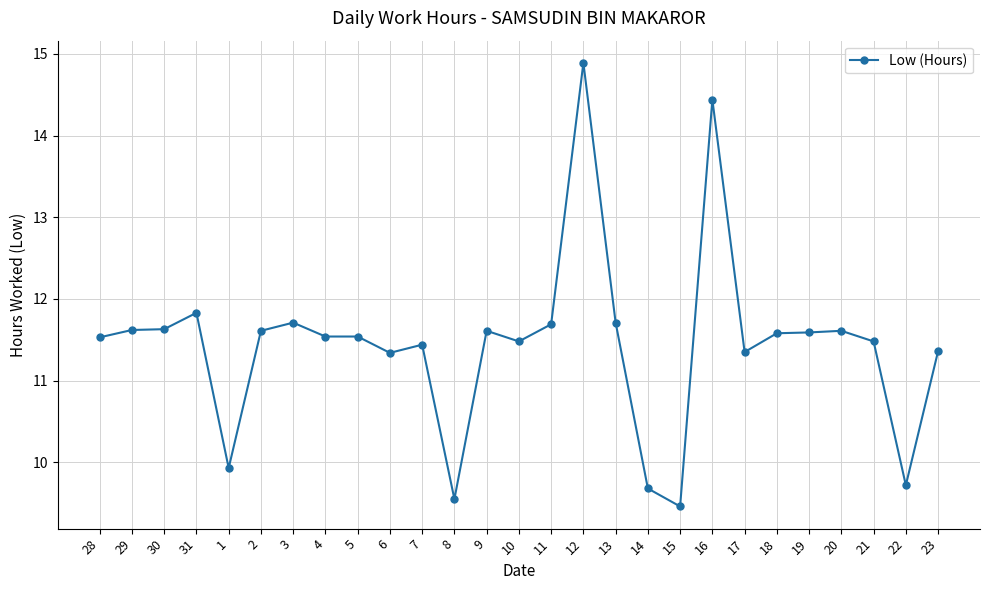

What is the difference between the maximum and minimum values?

5.4